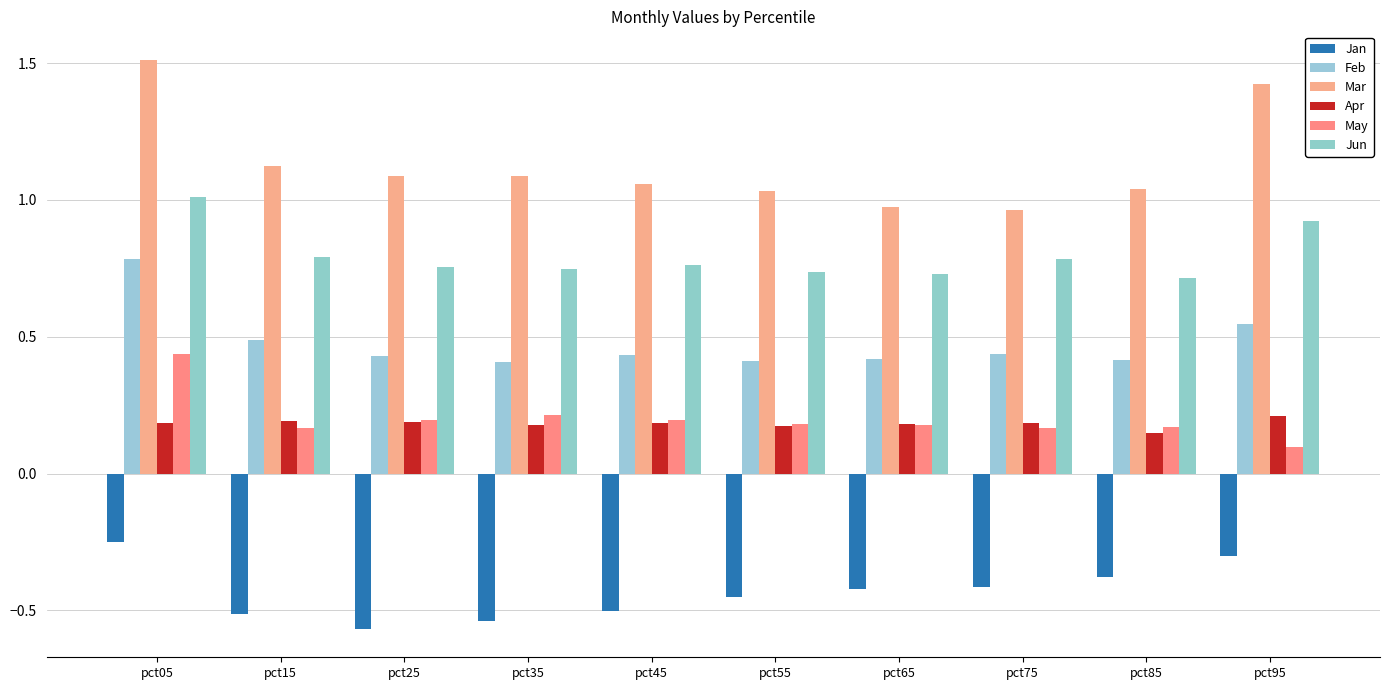

What is the highest value of the Jan series?

-0.2